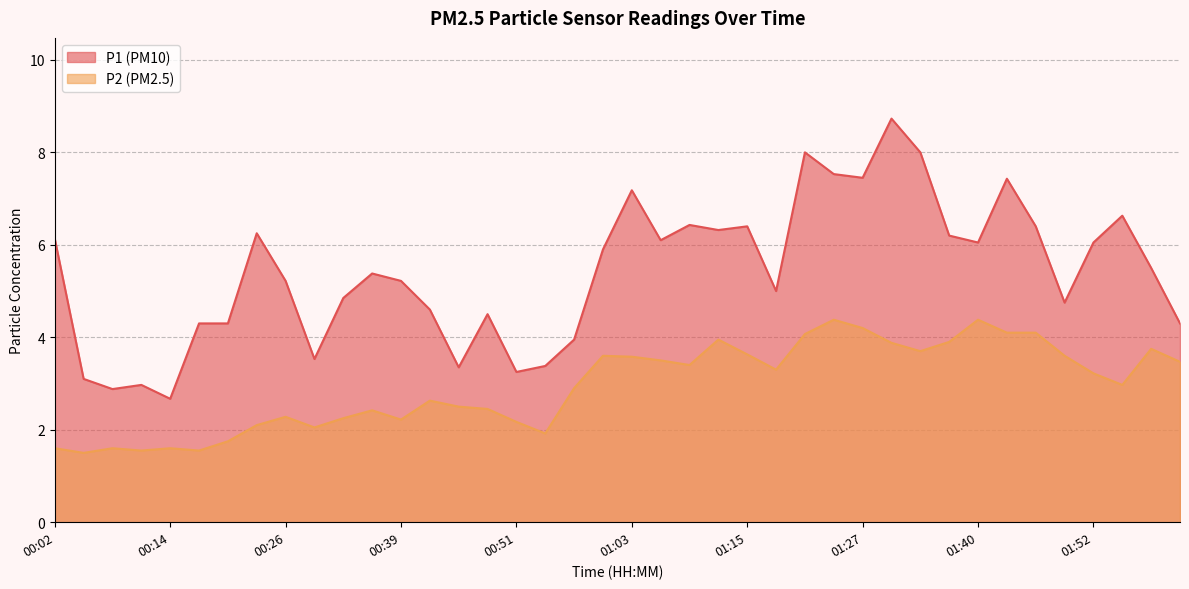

Which category has the lowest value in the P2 series?

00:05